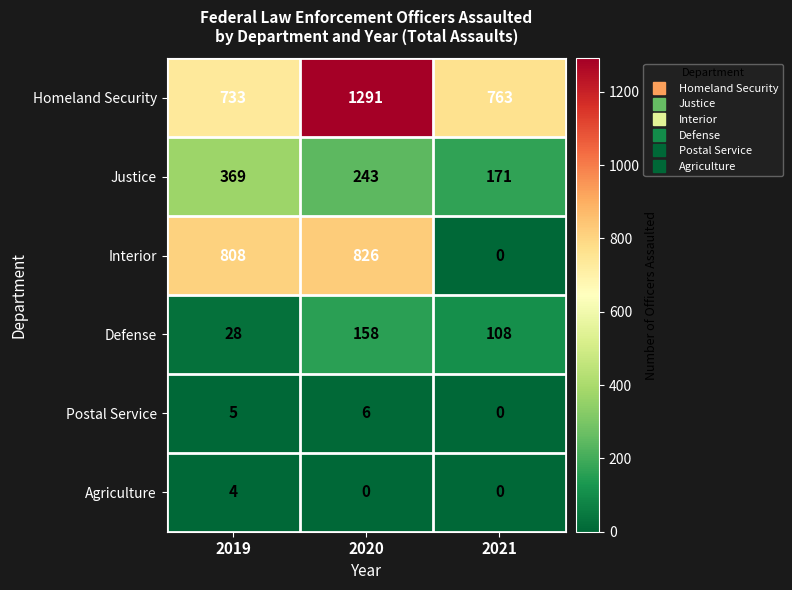

How many Defense values are between 28 and 158?

3